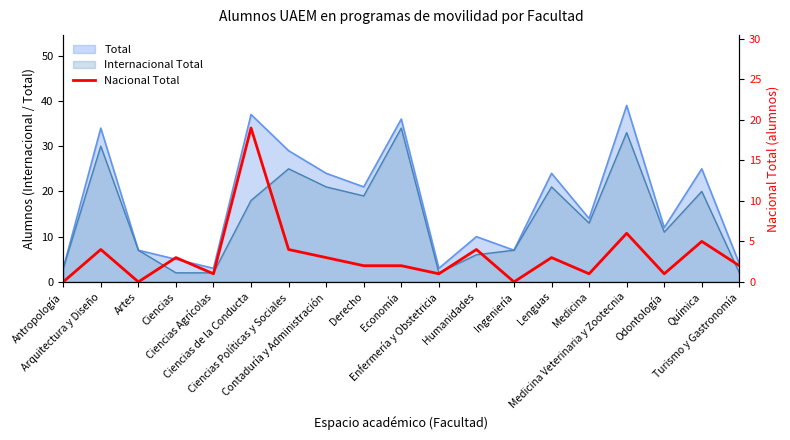

How many data points are less than 2?

7